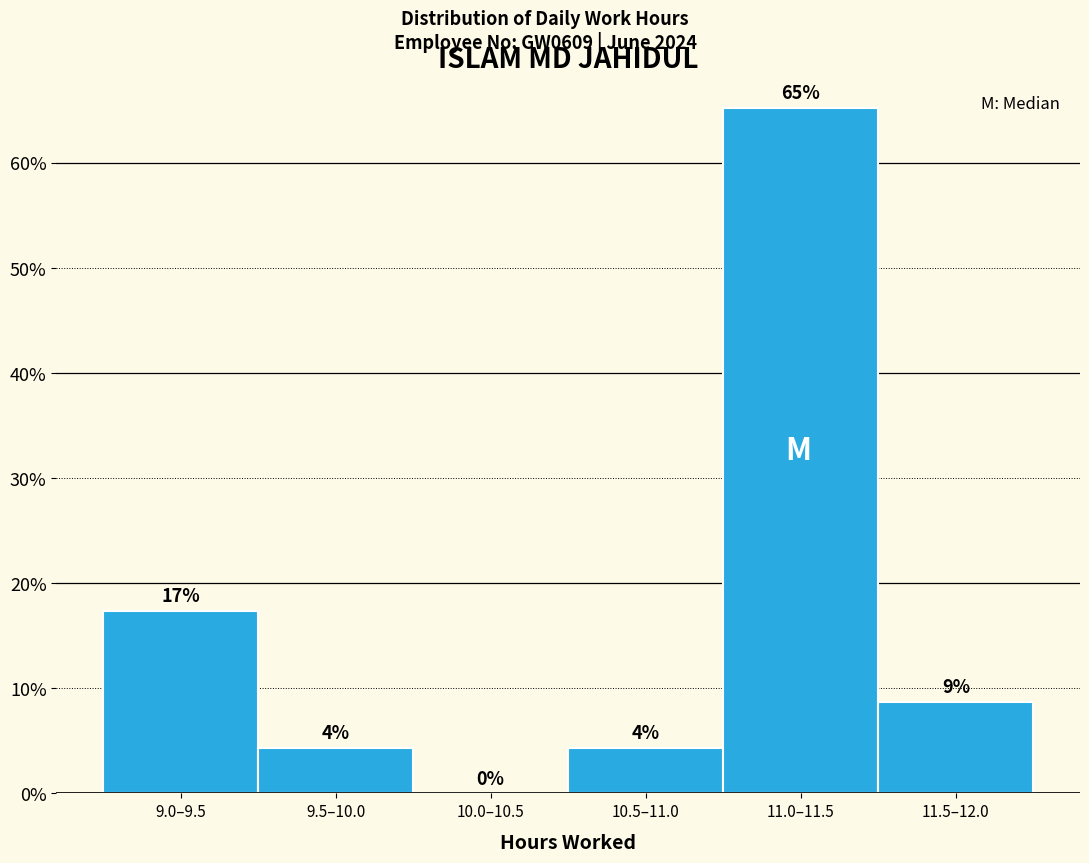

Are the bars horizontal?

No